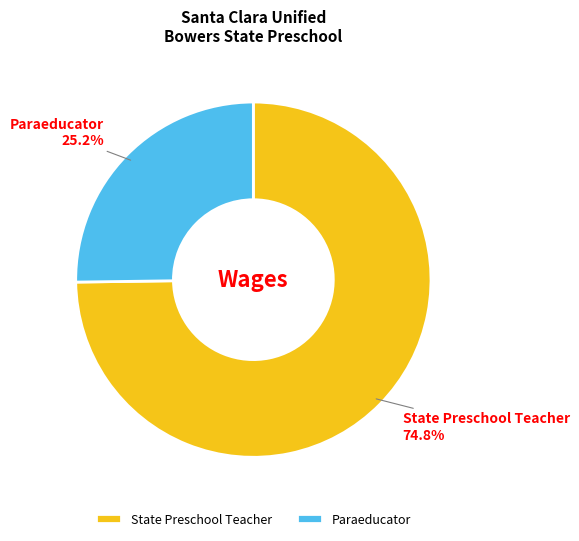

Is it true that State Preschool Teacher is 81% of the pie?

False